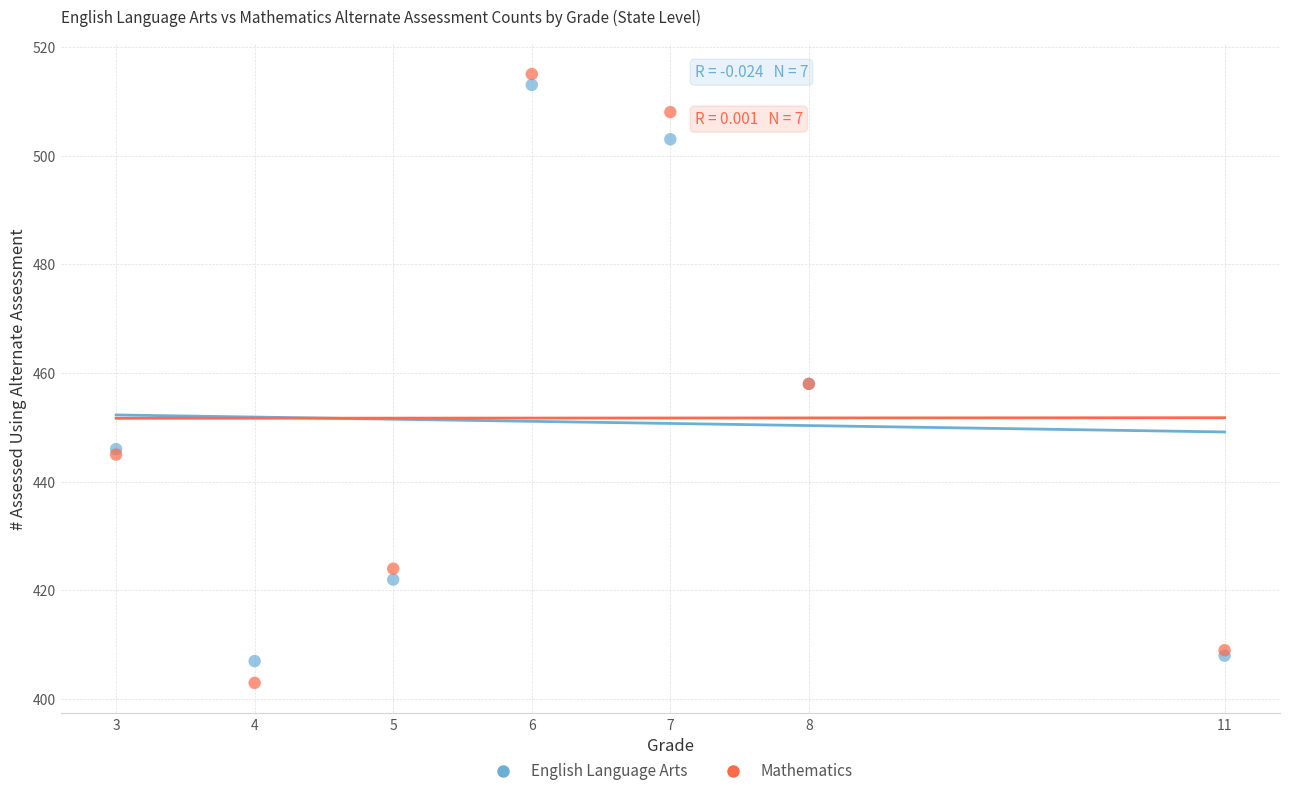

Which series has the widest spread of Y values?

Mathematics